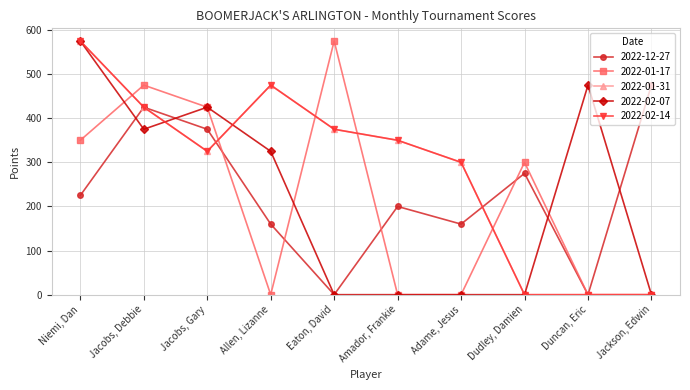

Does the chart have visible grid lines?

Yes